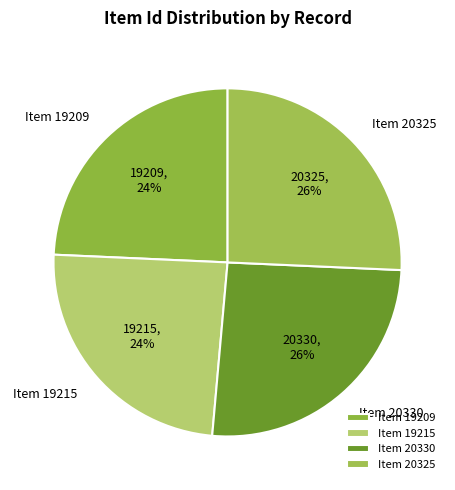

True or false: Item 20325 accounts for 26% of the total.

True